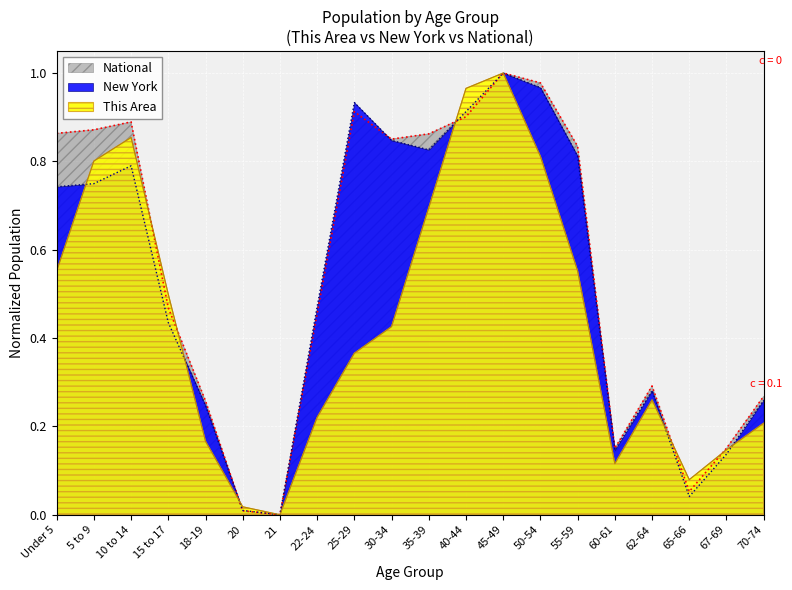

Which label corresponds to the smallest value in the chart?

21